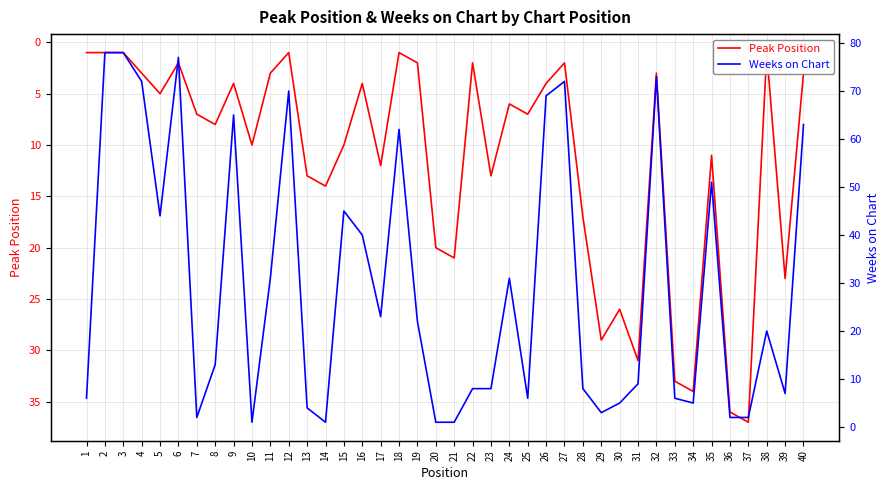

How many values in the Weeks on Chart series are below 20?

20